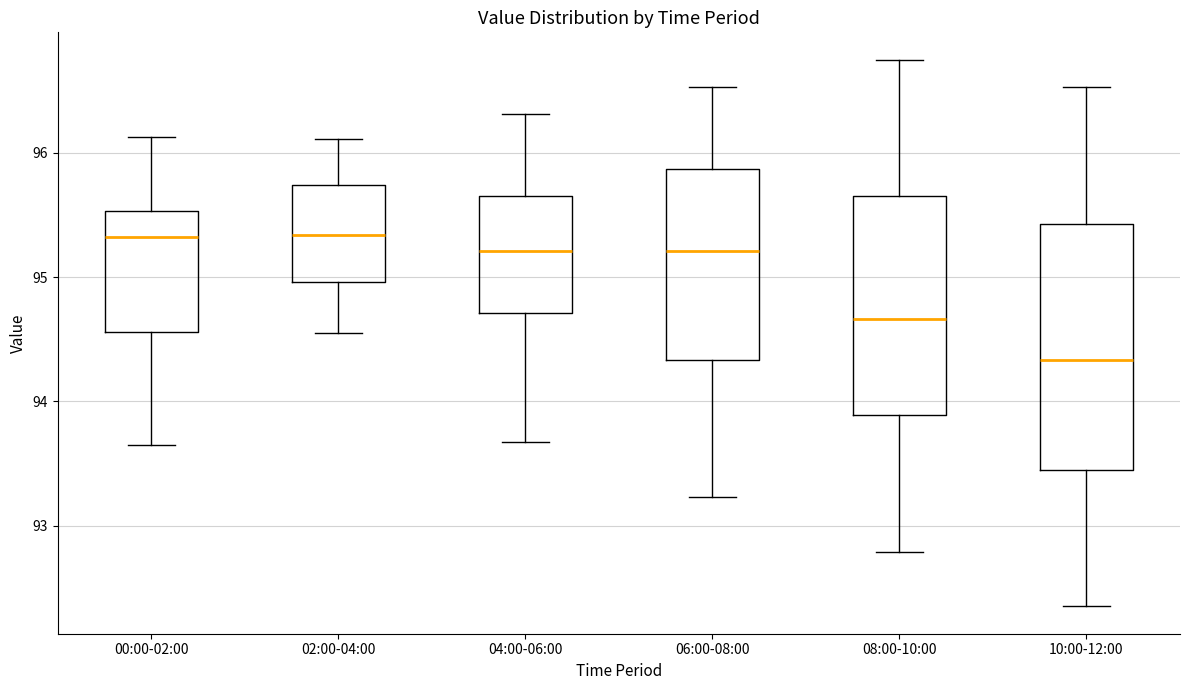

Reading left to right, read every box against the y-axis: the position of its median line, the range the box covers, and the ends of its whiskers. The values are not printed on the chart, so give them approximately, as read against the axis.

00:00-02:00: median 95.3, box 94.6 to 95.5, whiskers 93.7 to 96.1
02:00-04:00: median 95.3, box 95.0 to 95.7, whiskers 94.6 to 96.1
04:00-06:00: median 95.2, box 94.7 to 95.7, whiskers 93.7 to 96.3
06:00-08:00: median 95.2, box 94.3 to 95.9, whiskers 93.2 to 96.5
08:00-10:00: median 94.7, box 93.9 to 95.7, whiskers 92.8 to 96.8
10:00-12:00: median 94.3, box 93.5 to 95.4, whiskers 92.4 to 96.5